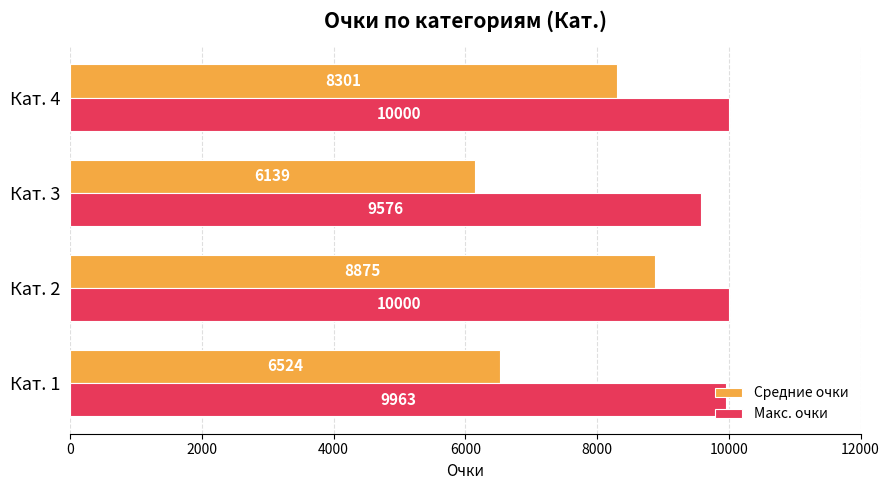

What is the lowest value of the Макс. очки series?

9576.0